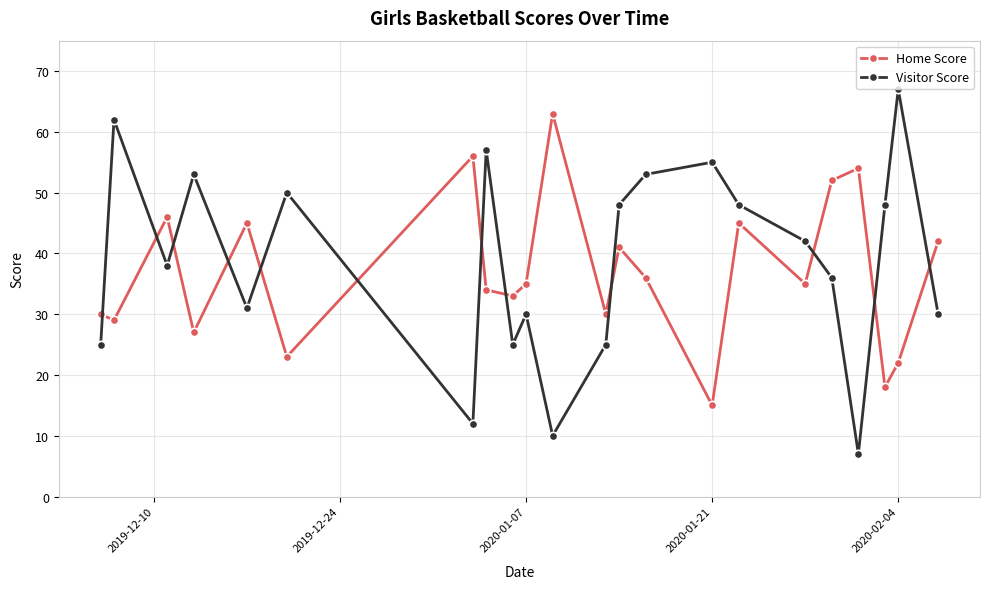

List the series in order of their peak value, lowest first.

Home Score, Visitor Score